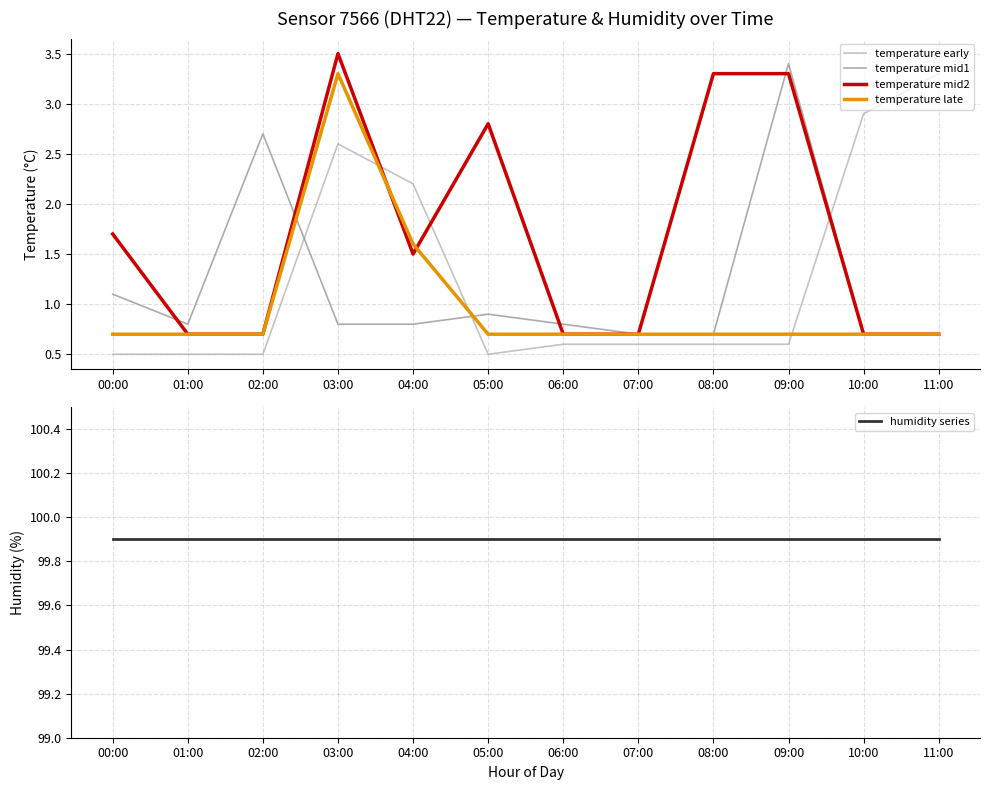

True or false: humidity series and temperature mid2 intersect in this chart.

False